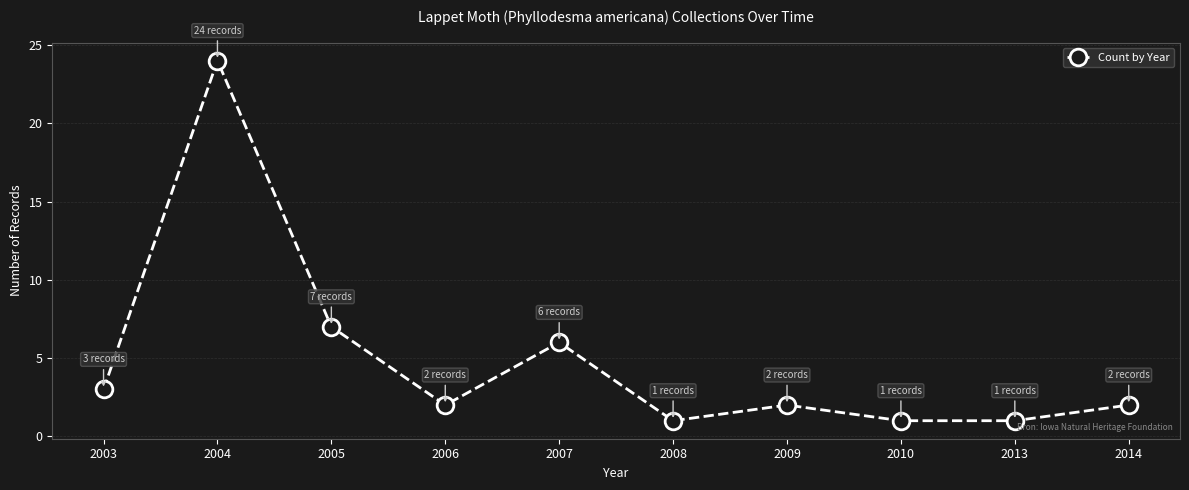

What is the change in value from 2003 to 2010?

-2